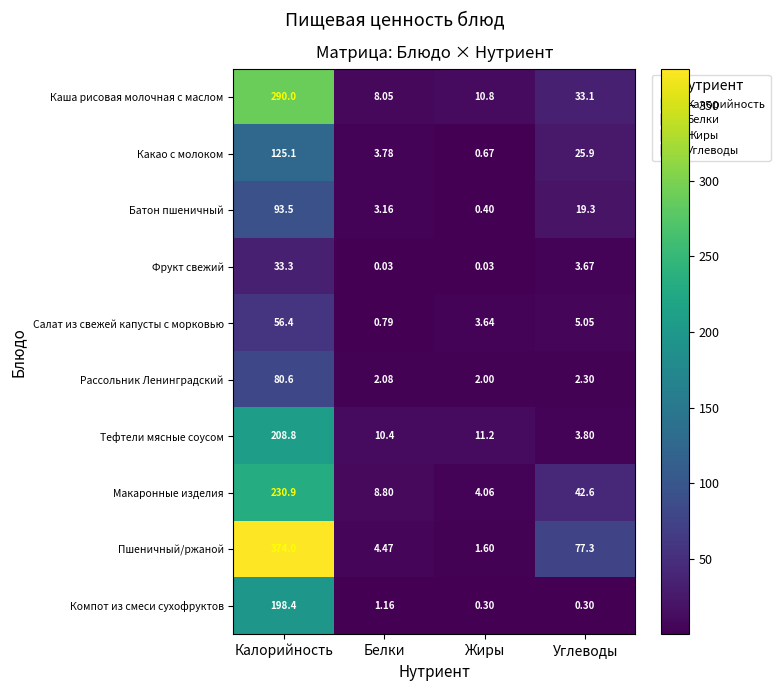

Between Белки and Жиры, which series saw the biggest shift?

Макаронные изделия